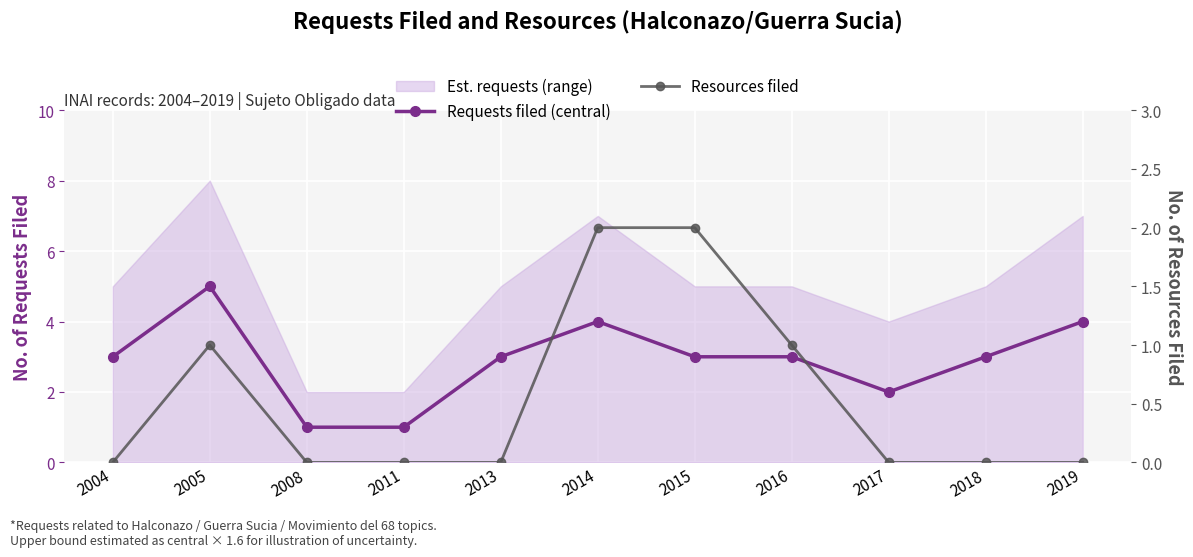

At which category does the chart reach its minimum across all series?

2004